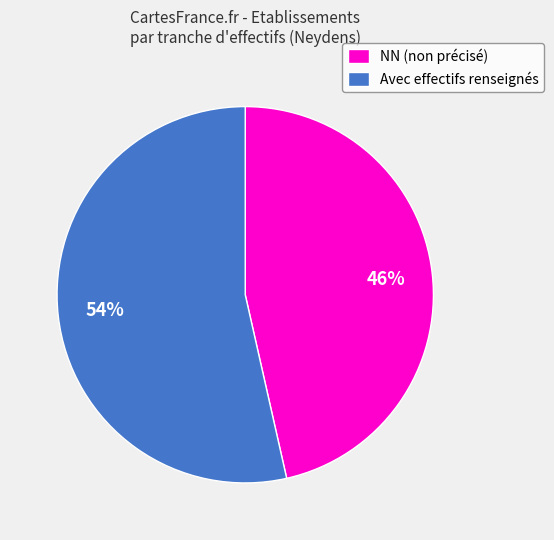

Which slice is the smallest?

NN (non précisé)